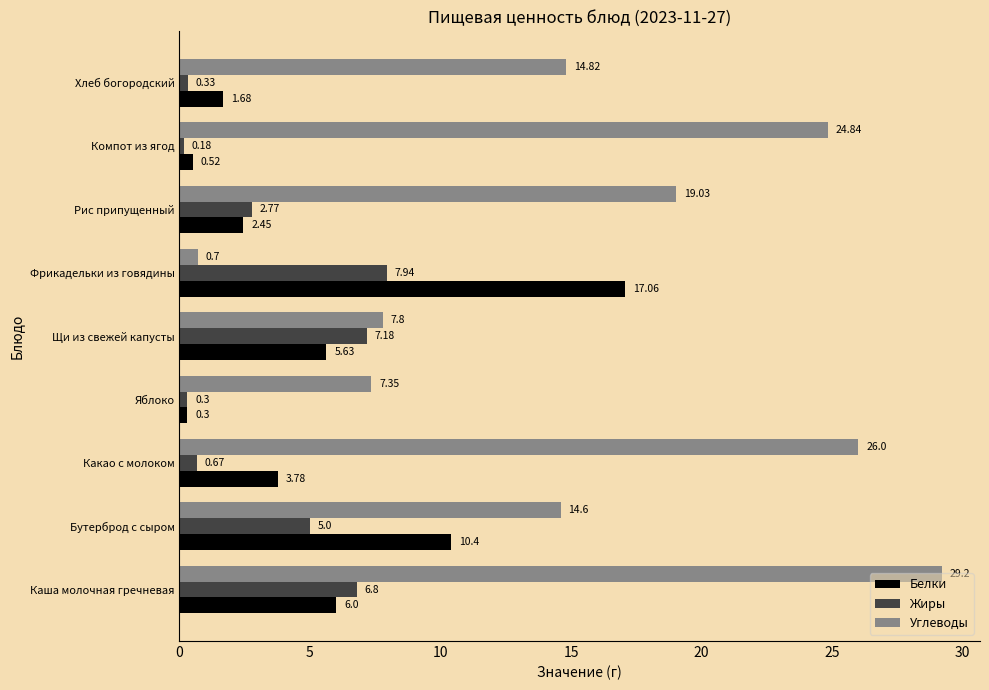

At which label does Белки reach its minimum?

Яблоко